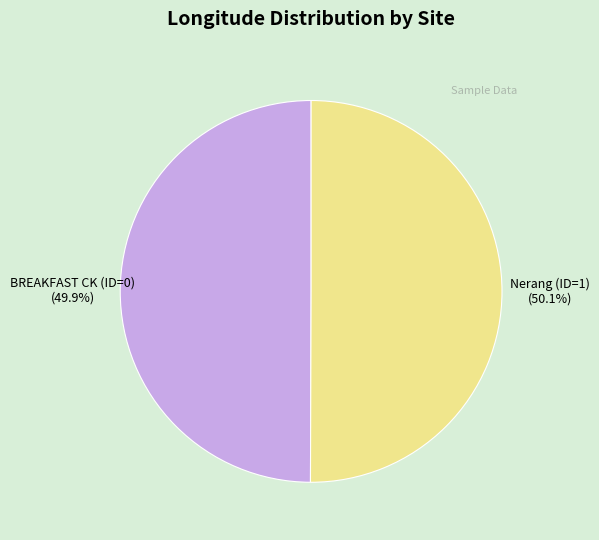

How much of the chart is everything except BREAKFAST CK (ID=0)?

50.1%